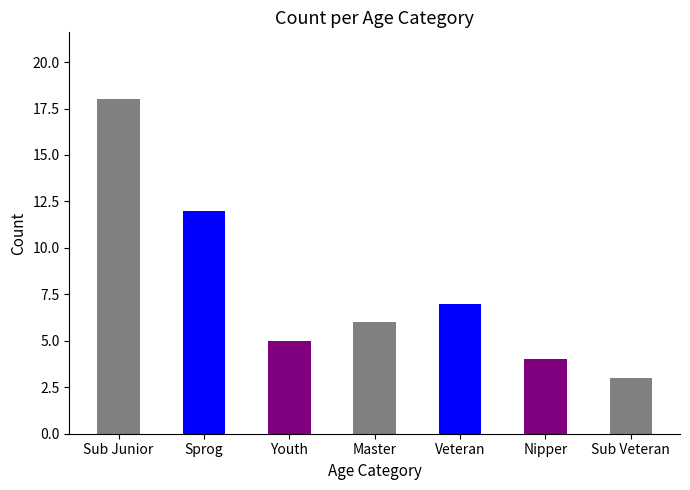

What is the difference between the maximum and minimum values?

15